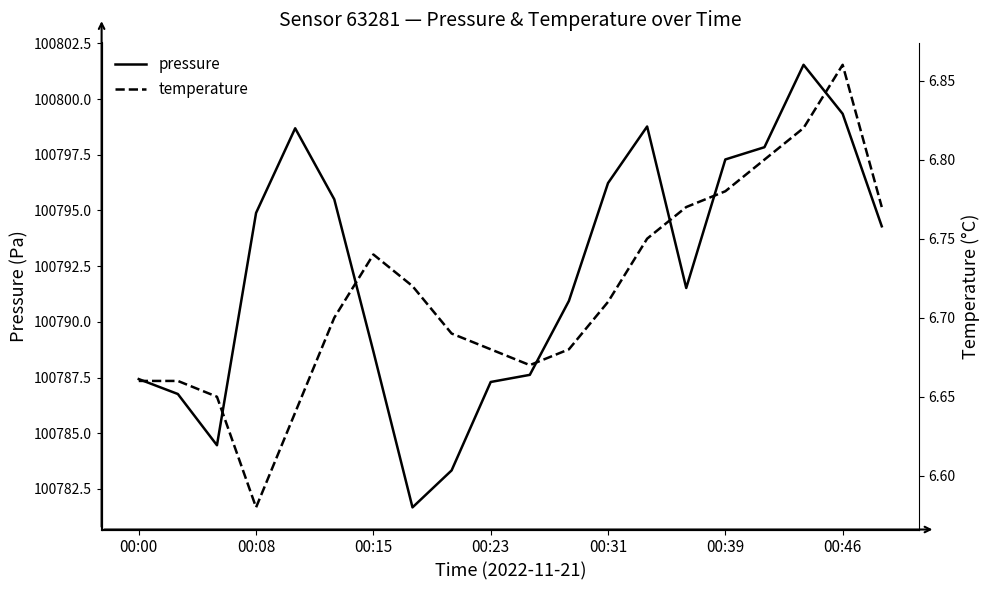

What is the average value of the pressure series?

100792.2